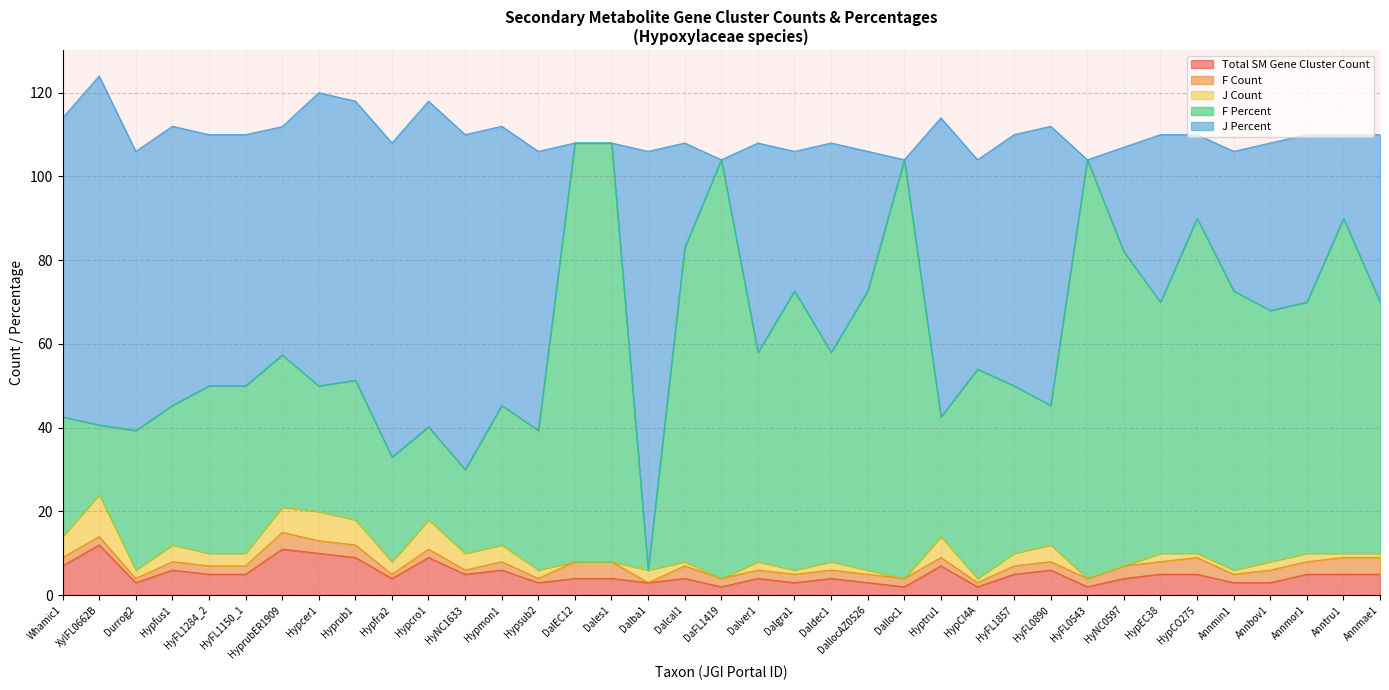

What position from the right is Hypcer1?

30